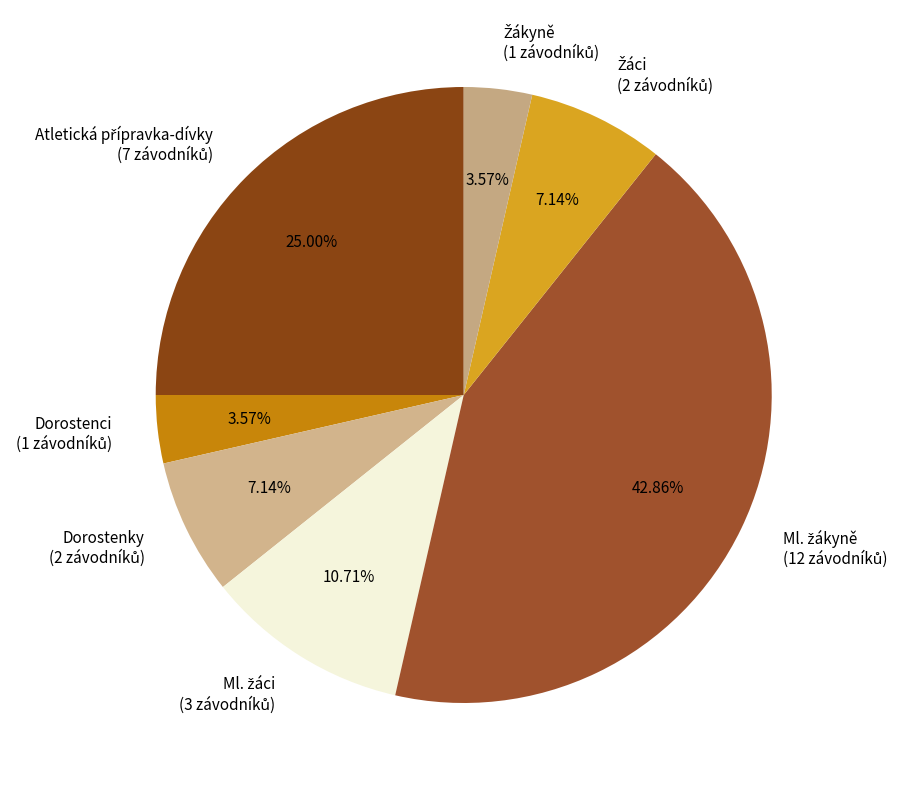

Does any single category account for the majority?

No